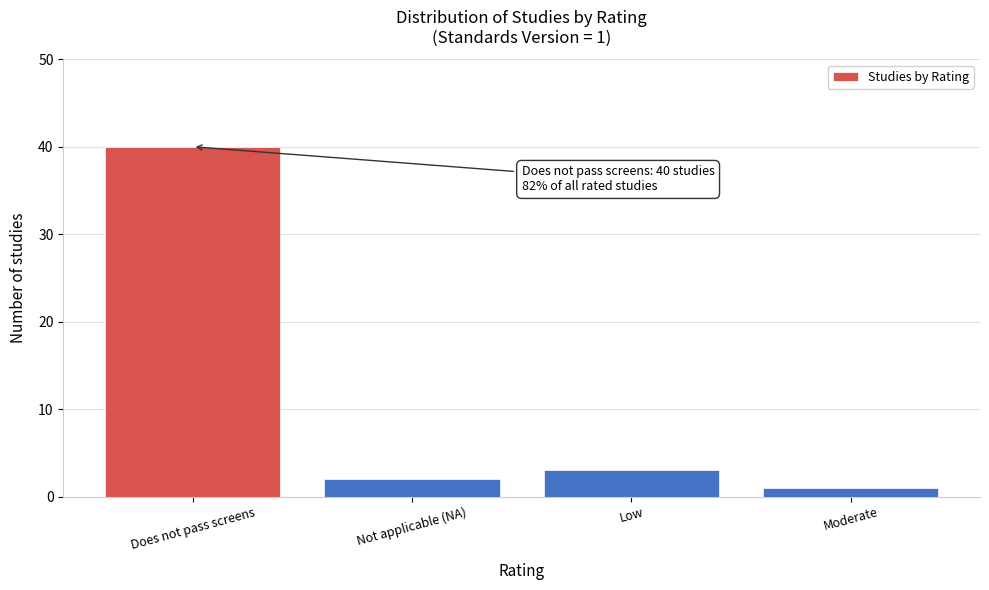

Reading left to right, what are all the values shown in this chart?

Does not pass screens=40	Not applicable (NA)=2	Low=3	Moderate=1